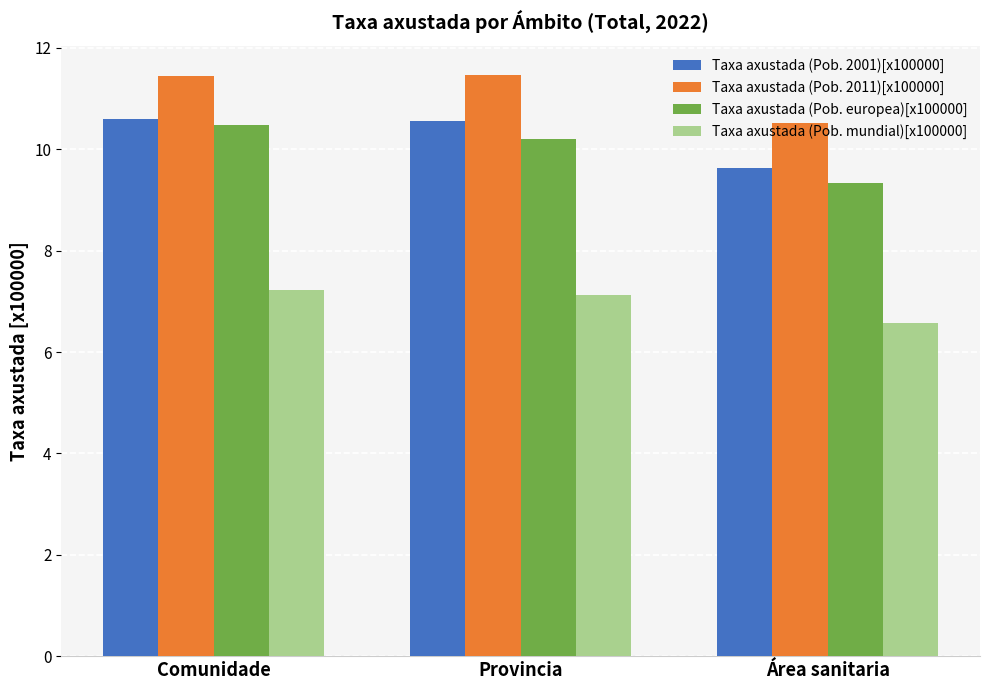

At which category does the chart reach its minimum across all series?

Área sanitaria